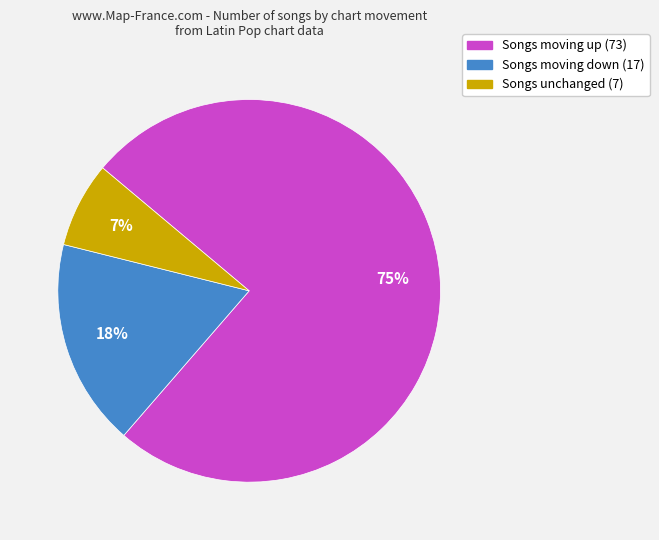

Is there any slice that represents more than half of the pie?

Yes